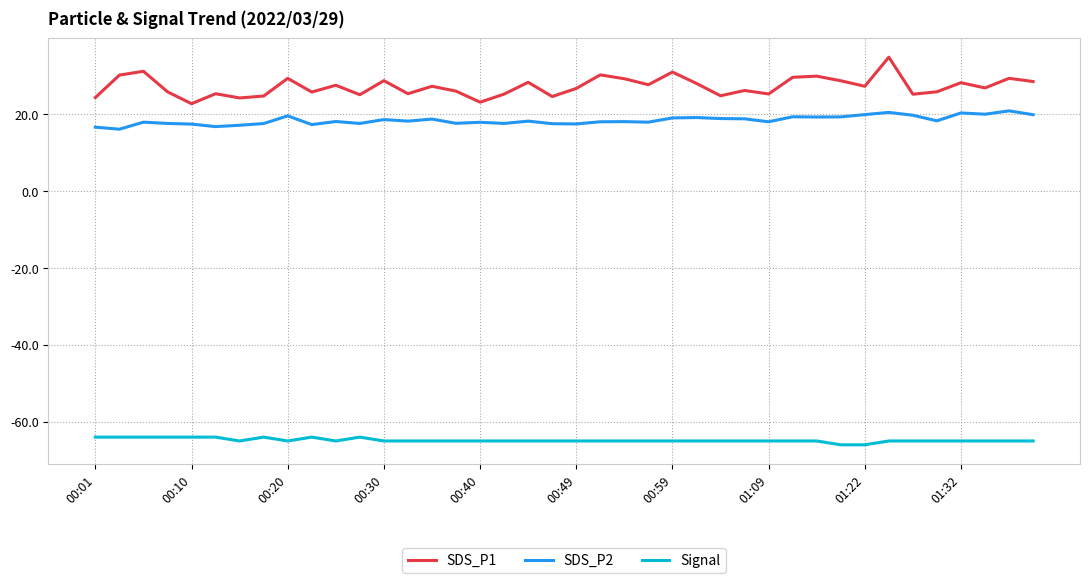

What is the difference between the second highest and minimum values in the SDS_P1 series?

8.4